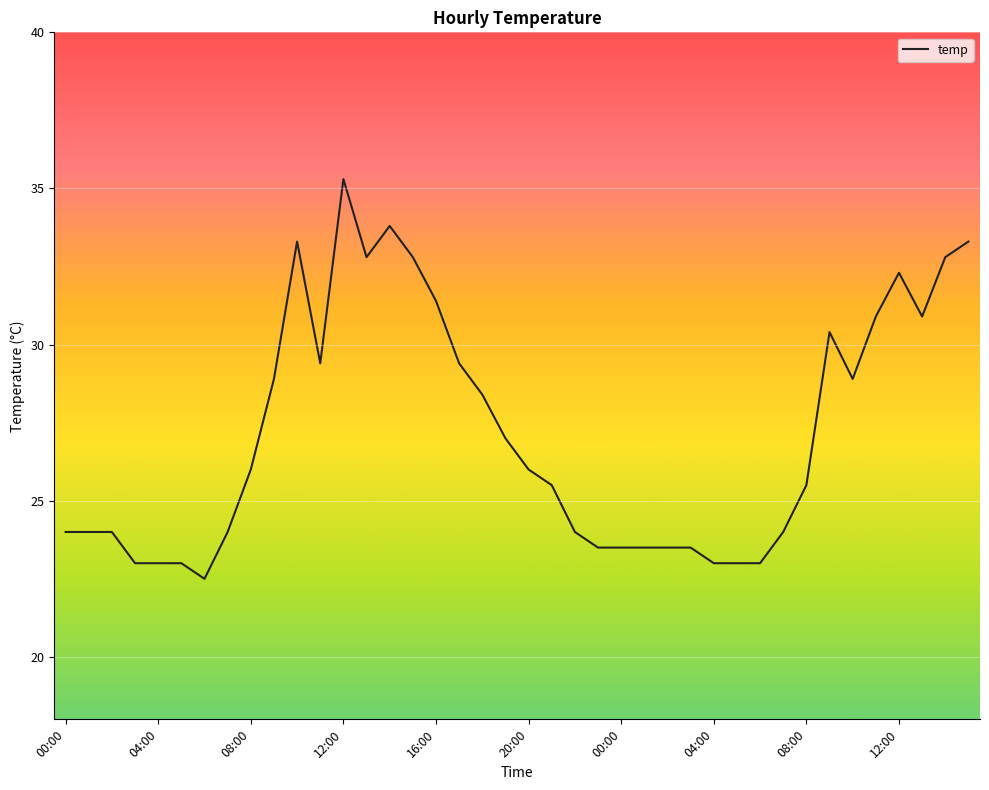

How many lines are shown in the chart?

1